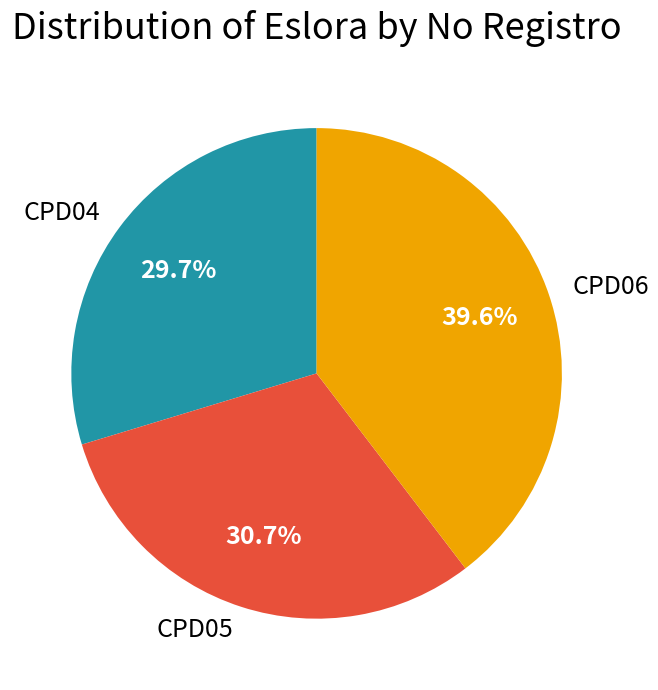

To the nearest percent, what is the combined percentage of CPD05 and CPD06?

70%